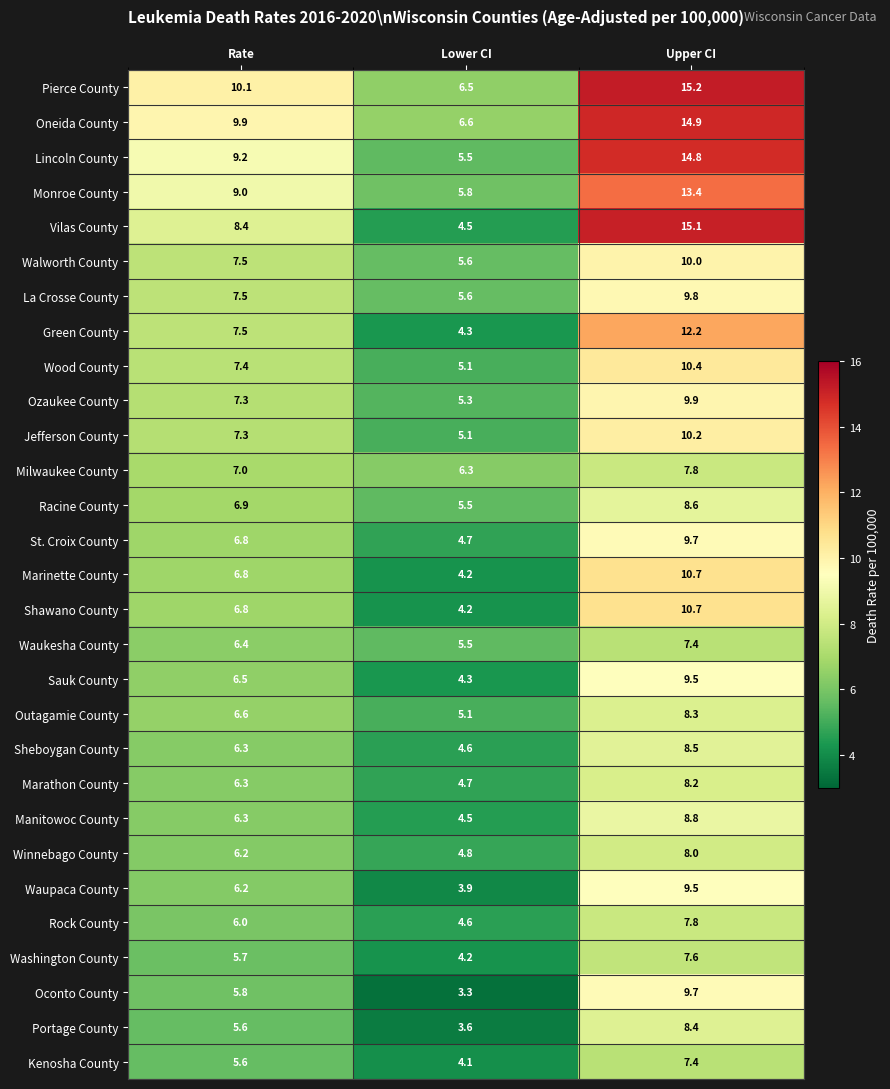

The value of Winnebago County at Rate is 6.2. True or false?

True